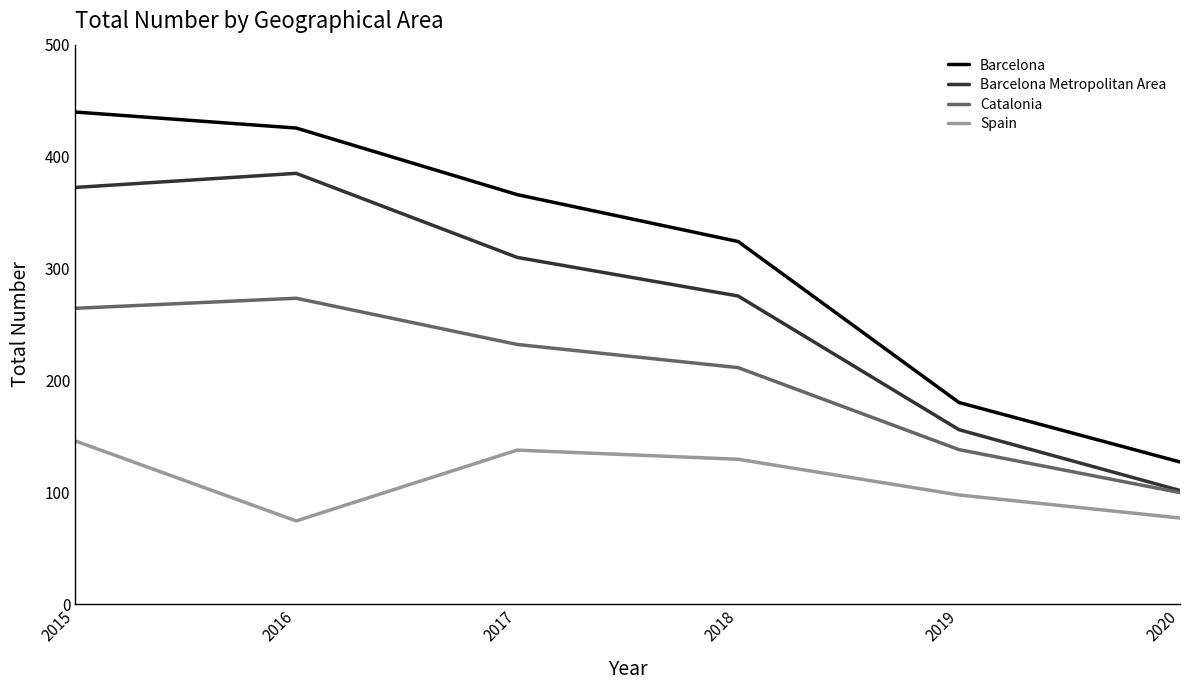

In Barcelona Metropolitan Area, how many points are higher than both neighbors (excluding endpoints)?

1